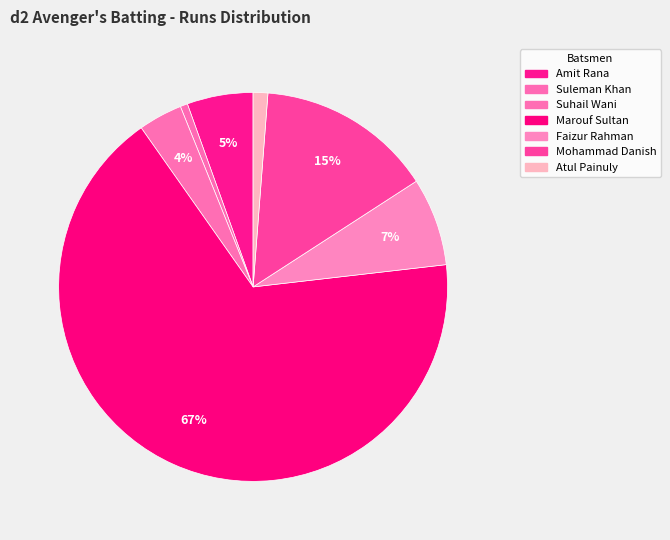

How many slices are in this pie chart?

7